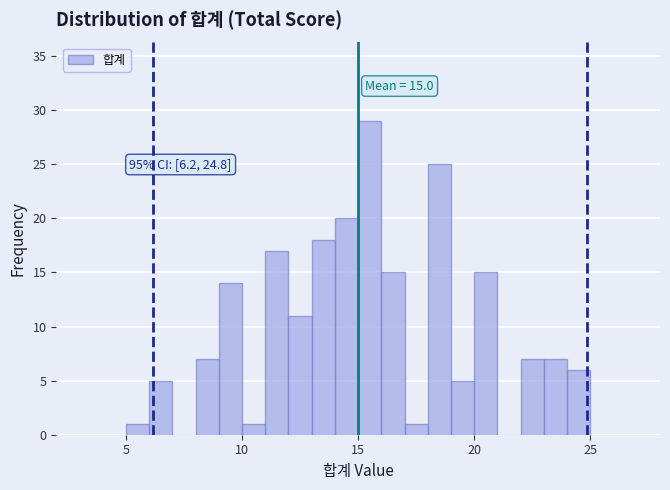

Around what value on the x-axis is the tallest bar? Give the approximate position of its centre, as read against the axis.

15.5